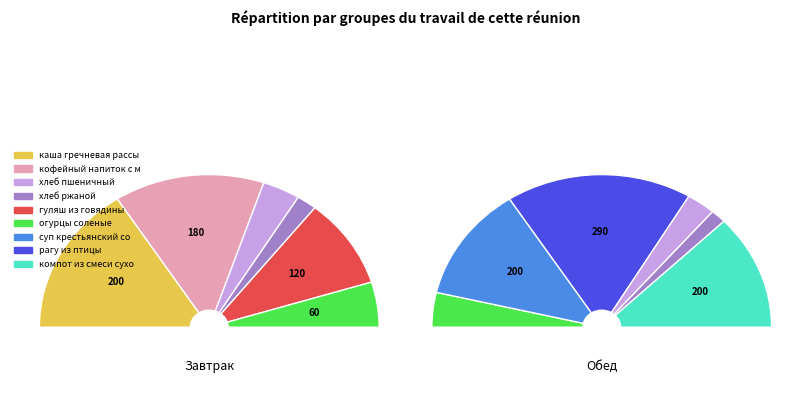

Which slice is the smallest?

хлеб ржаной